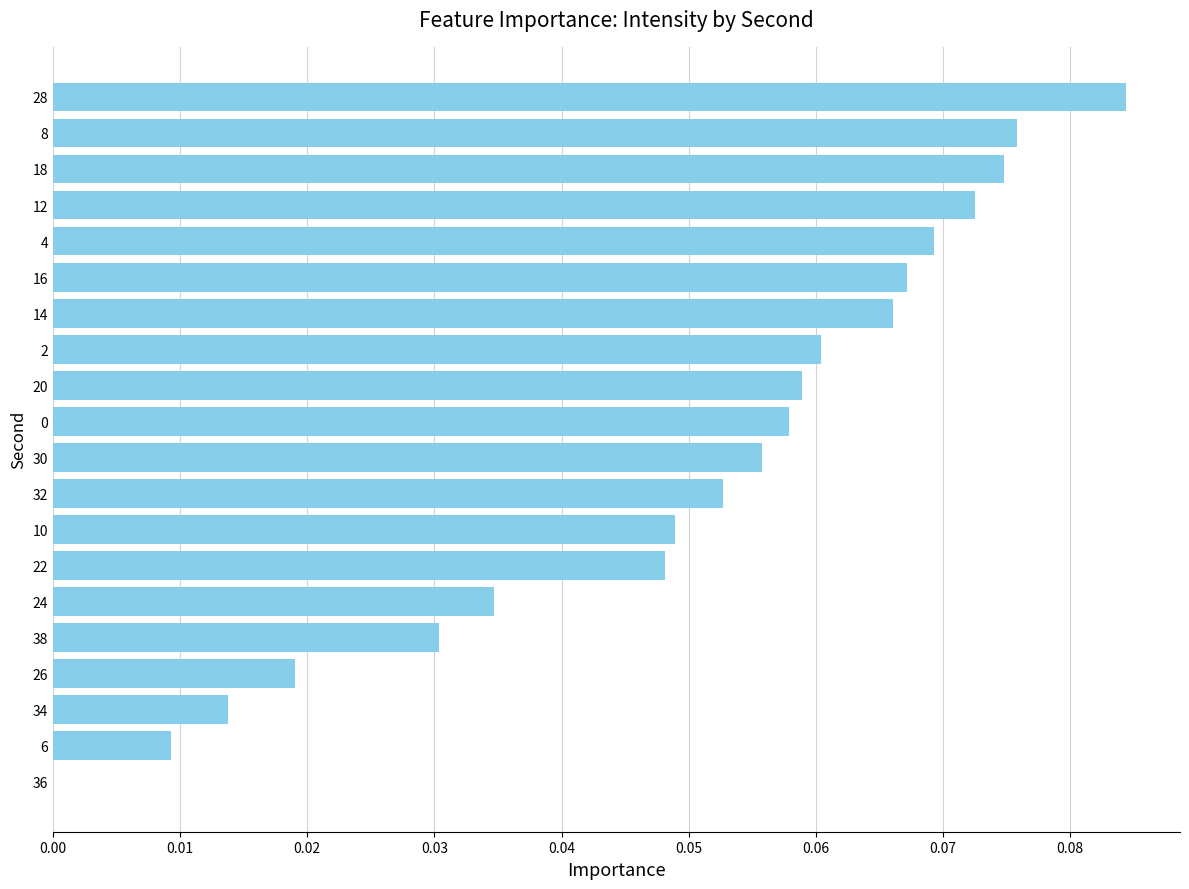

Count the number of data series in this chart.

1